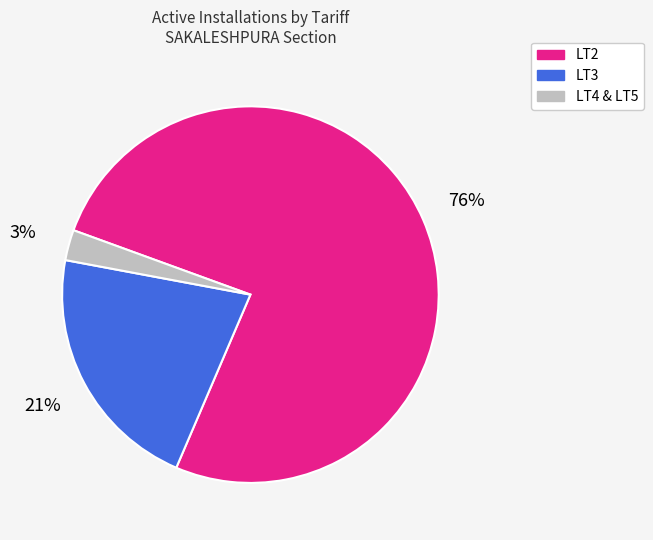

Which slice is the smallest?

LT4 & LT5